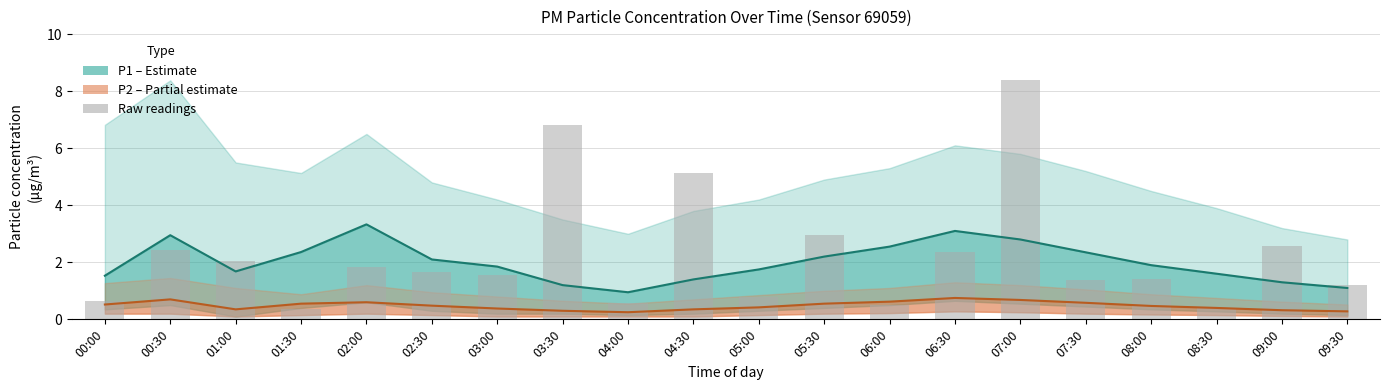

The P1 (PM10) series shows 2.4 at 01:30. True or false?

True